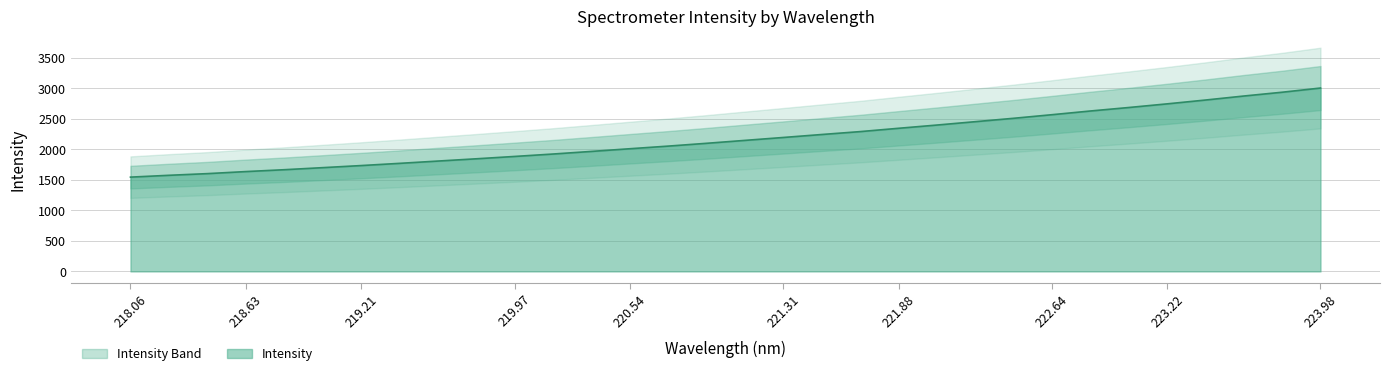

The value at 219.97 is 418.6. True or false?

False